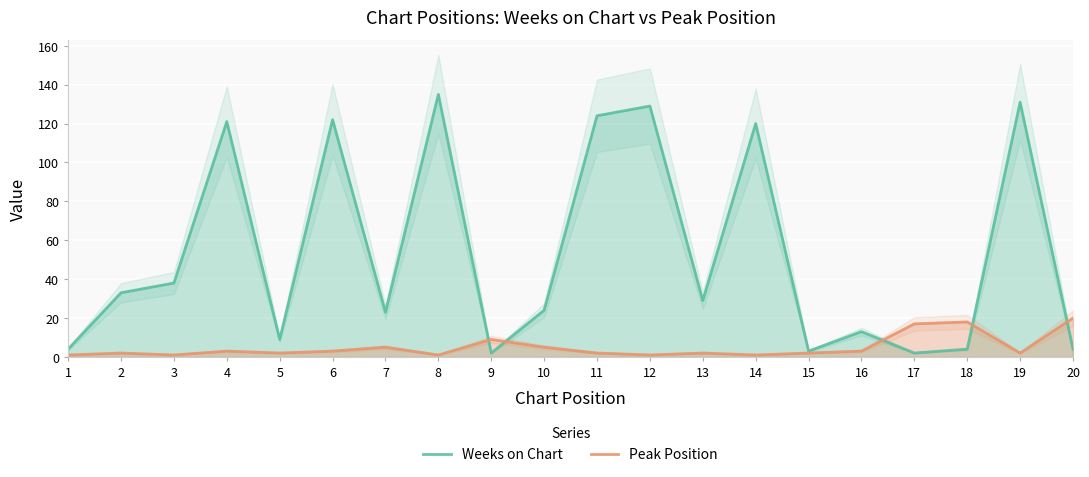

How many interior local valleys does the Peak Position series have?

6